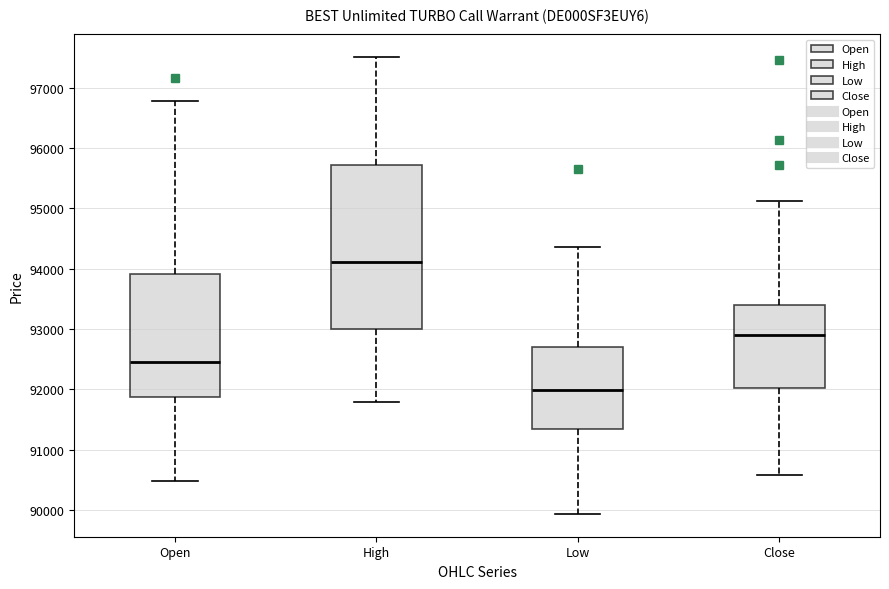

Reading left to right, transcribe this box plot: for each box, give where its median line is, the range the box spans, and where its two whiskers end, as read against the y-axis. The values are not printed on the chart, so give them approximately, as read against the axis.

Open: median 92500, box 91900 to 93900, whiskers 90500 to 96800
High: median 94100, box 93000 to 95700, whiskers 91800 to 97500
Low: median 92000, box 91400 to 92700, whiskers 89900 to 94400
Close: median 92900, box 92000 to 93400, whiskers 90600 to 95100